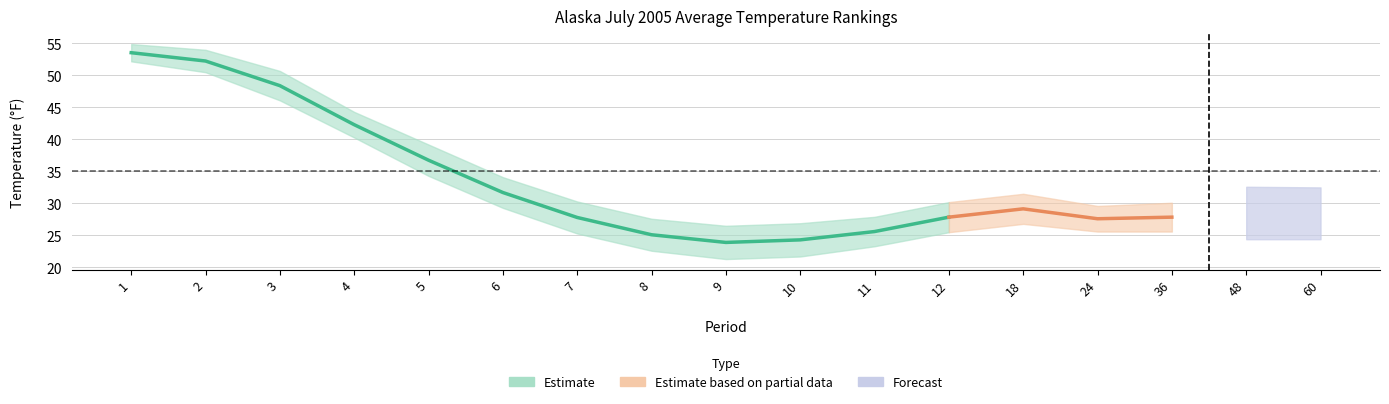

At which category is the sum across all series the highest?

1